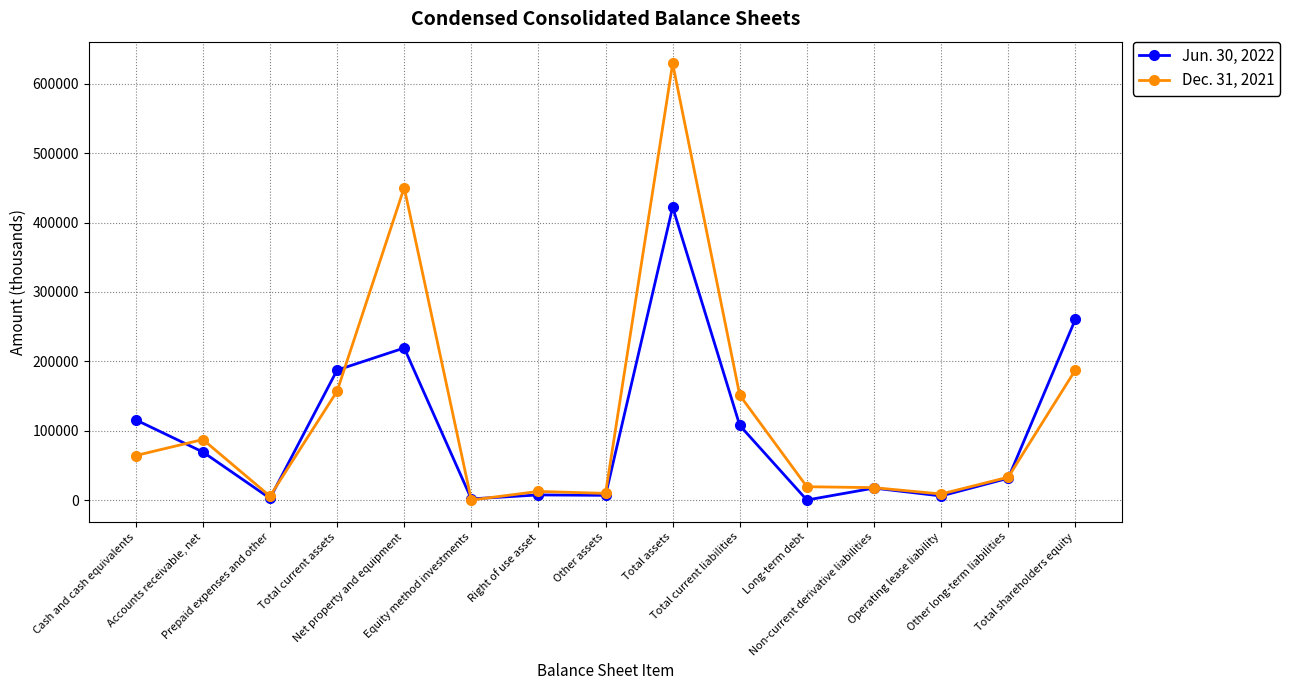

What is the label of the 4th point from the right?

Non-current derivative liabilities